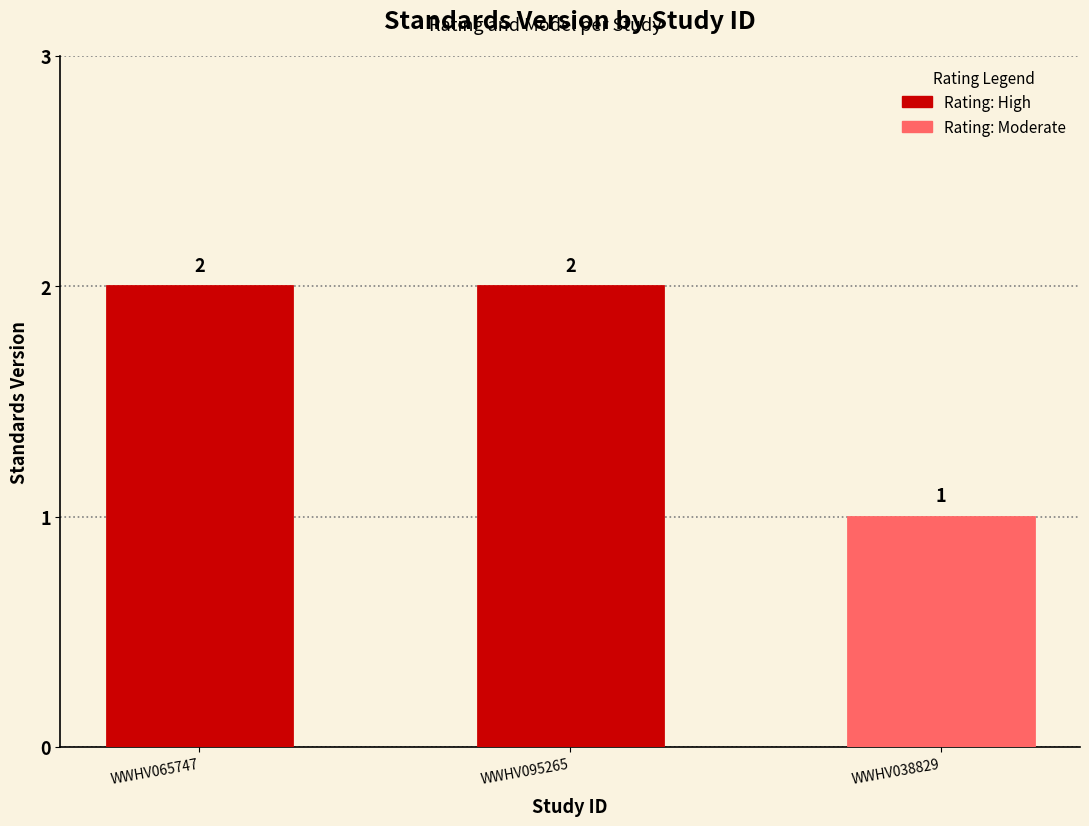

The chart shows a value of 1 at WWHV038829. True or false?

True